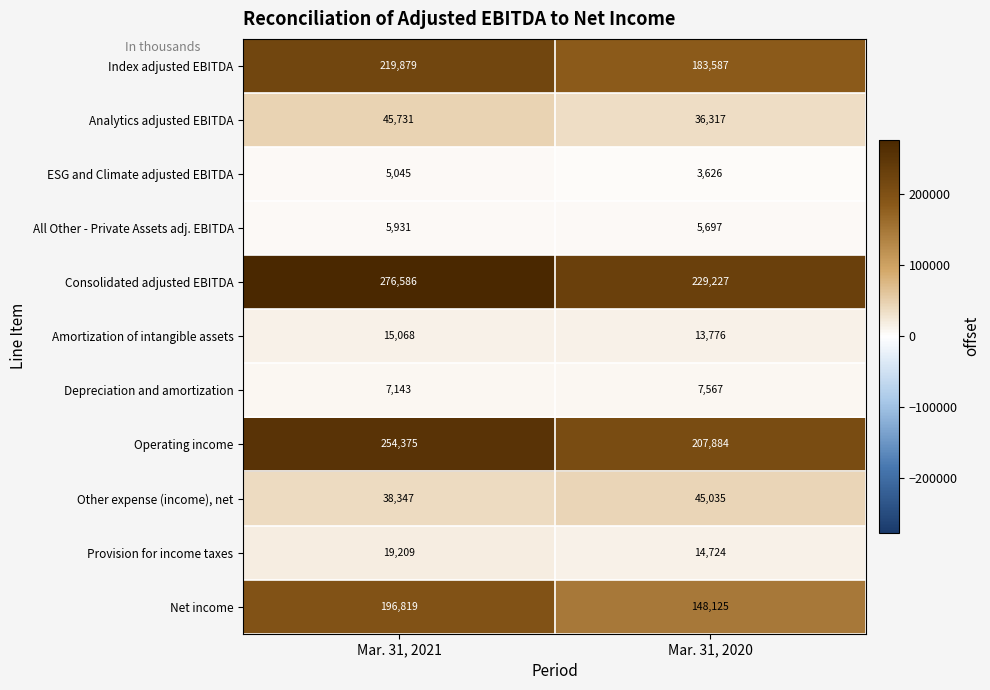

How many data points does each series have?

2